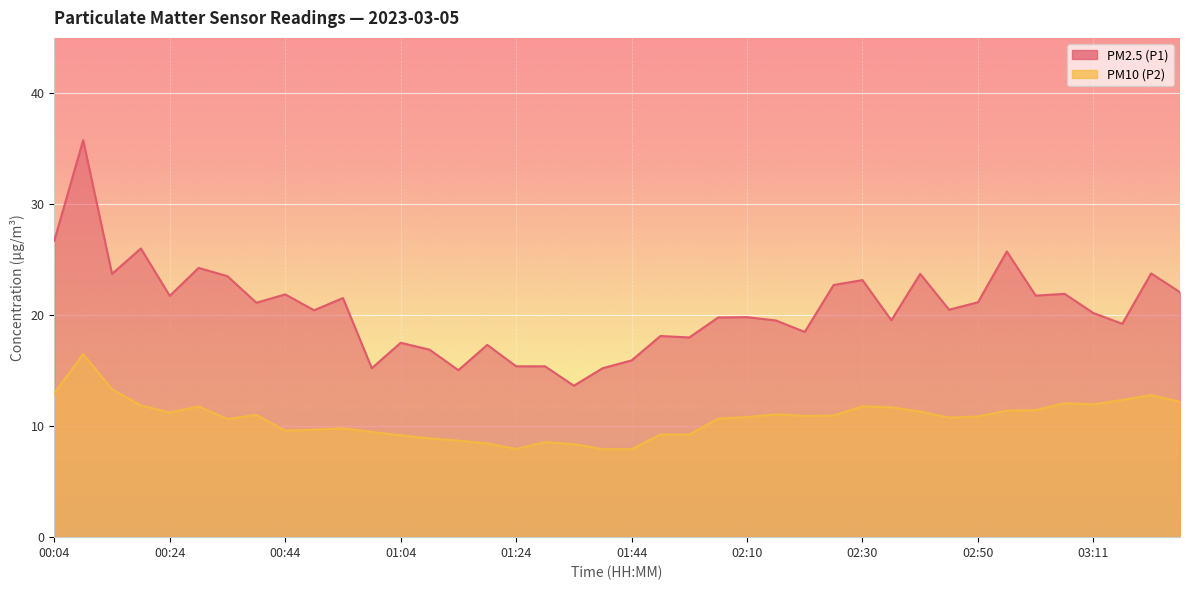

What is the approximate value of PM2.5 (P1) at 03:21?

23.8